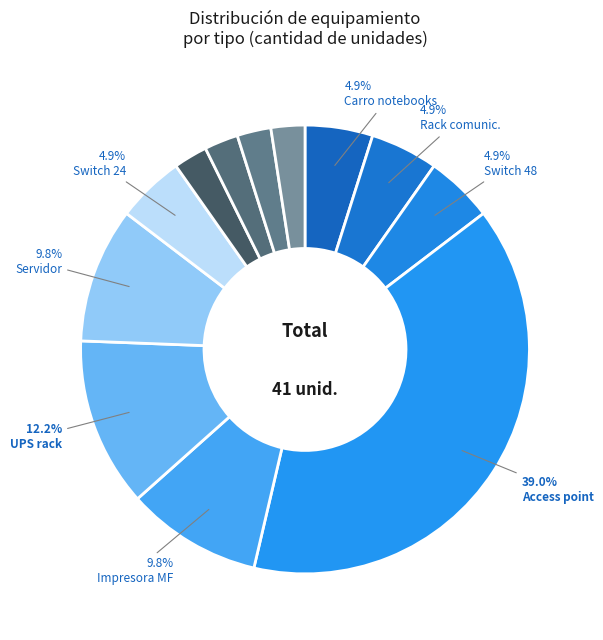

To the nearest percent, what is the difference between the largest and smallest slice percentages?

37%